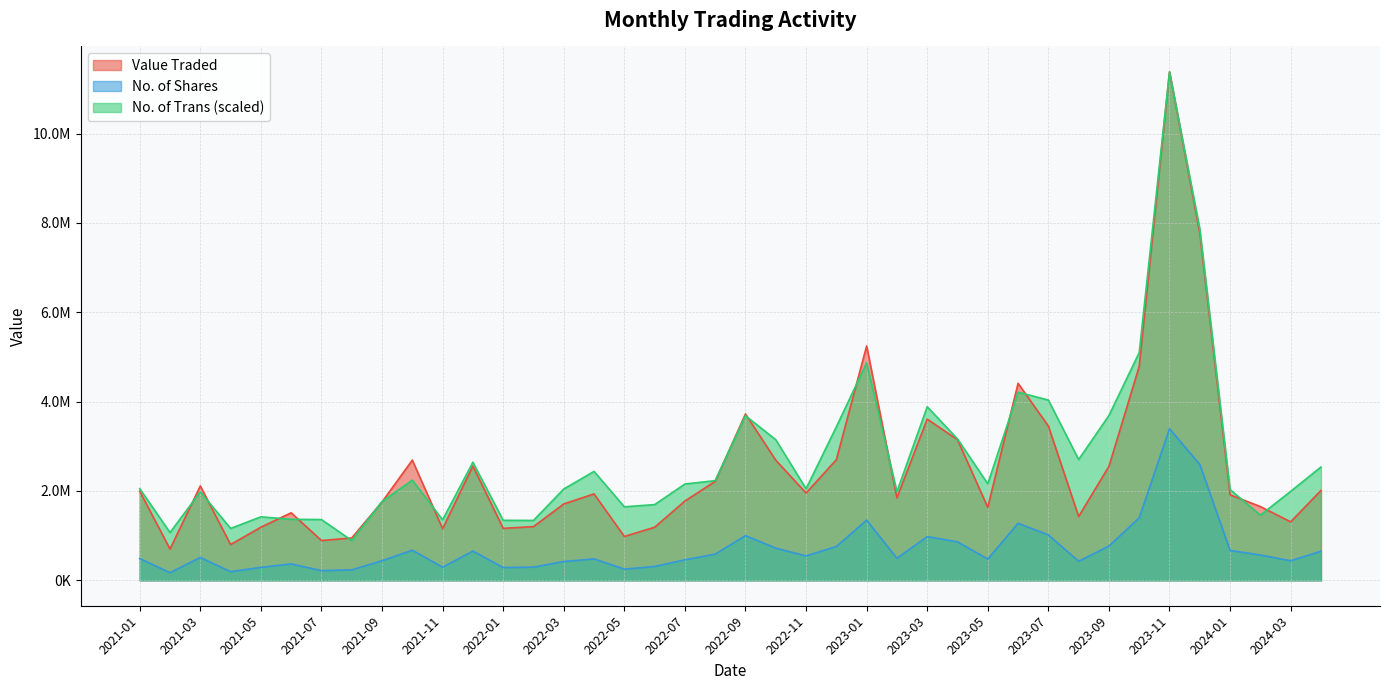

True or false: Value Traded has a value of 4891385.2 at 2023-03.

False